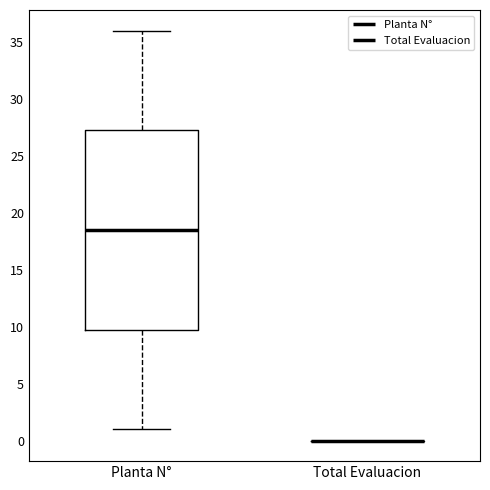

Comparing the boxes themselves (not the whiskers), which one is the tallest?

Planta N°